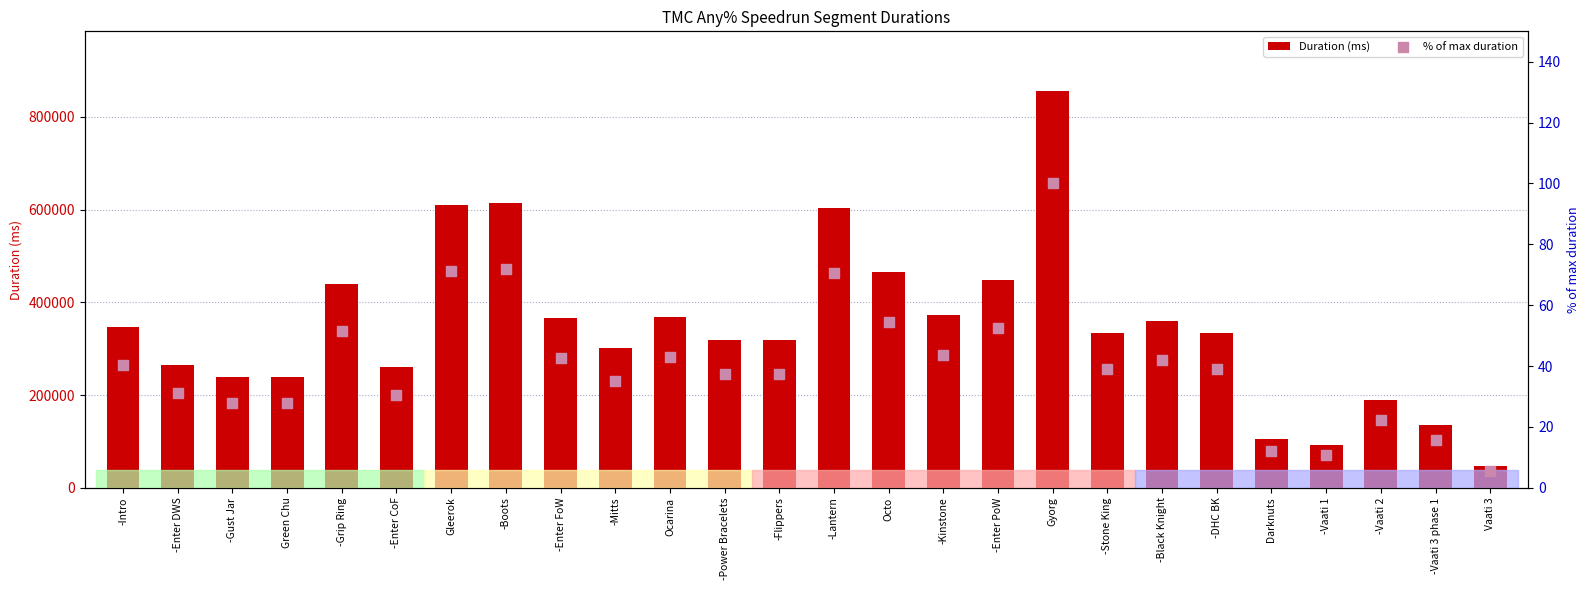

Which series contains the highest Y value?

Duration (ms)